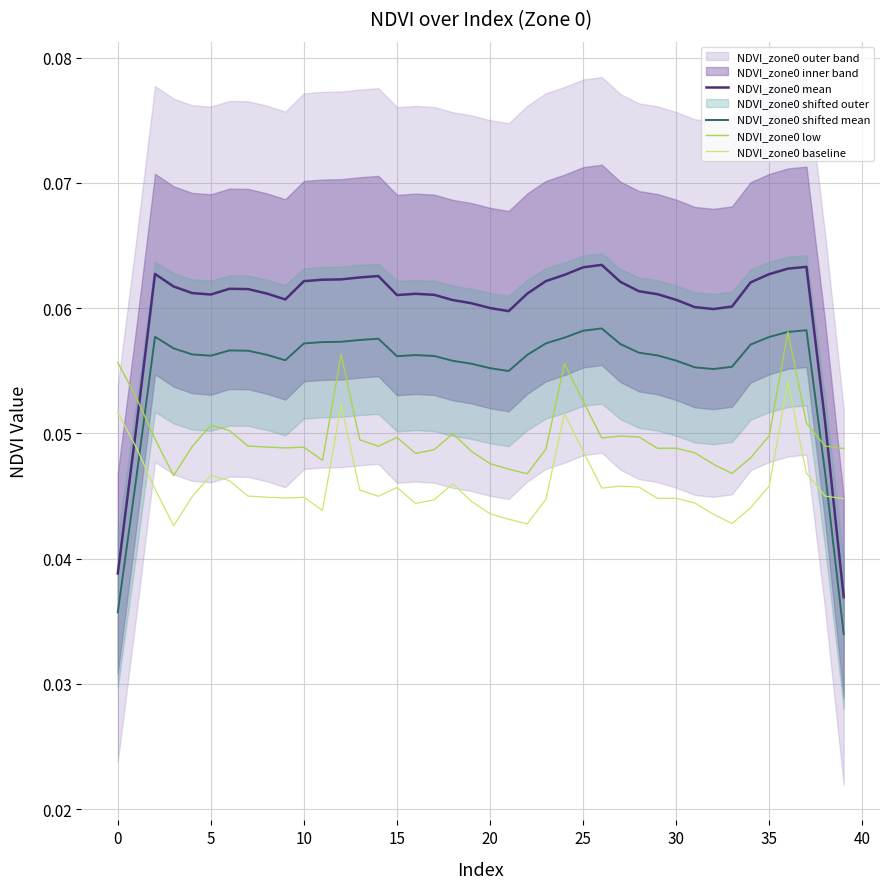

What is the maximum value shown in the chart?

0.1